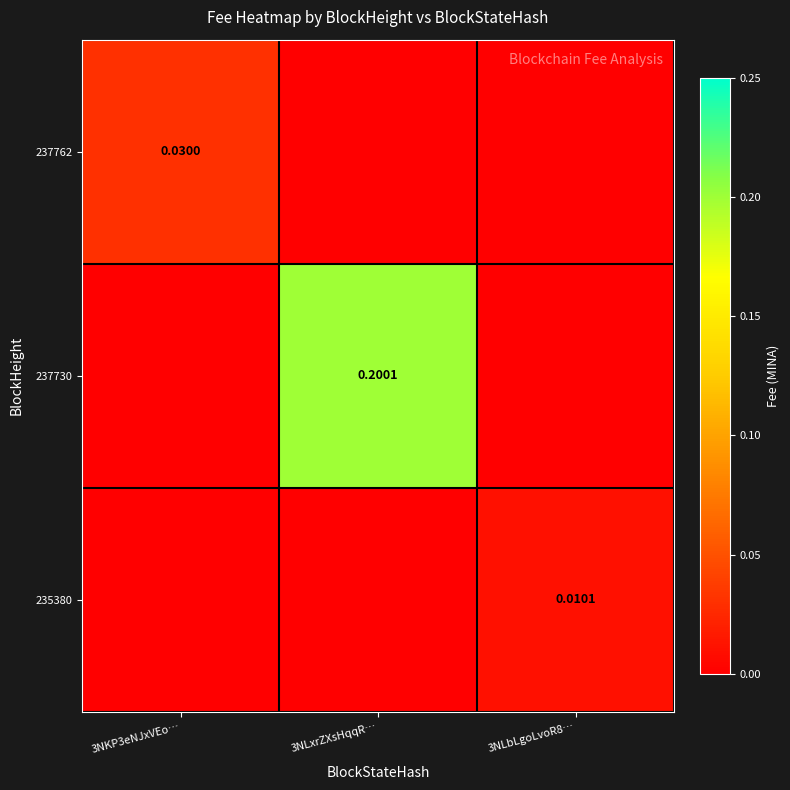

At which category does the chart reach its minimum across all series?

3NLxrZXsHqqR…